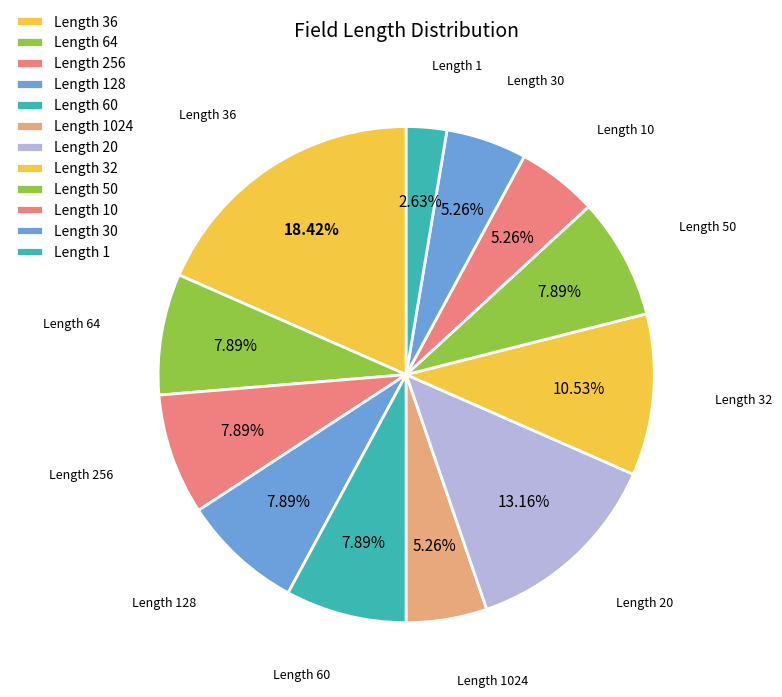

Approximately how many times larger is the value at Length 10 compared to Length 32?

0.5